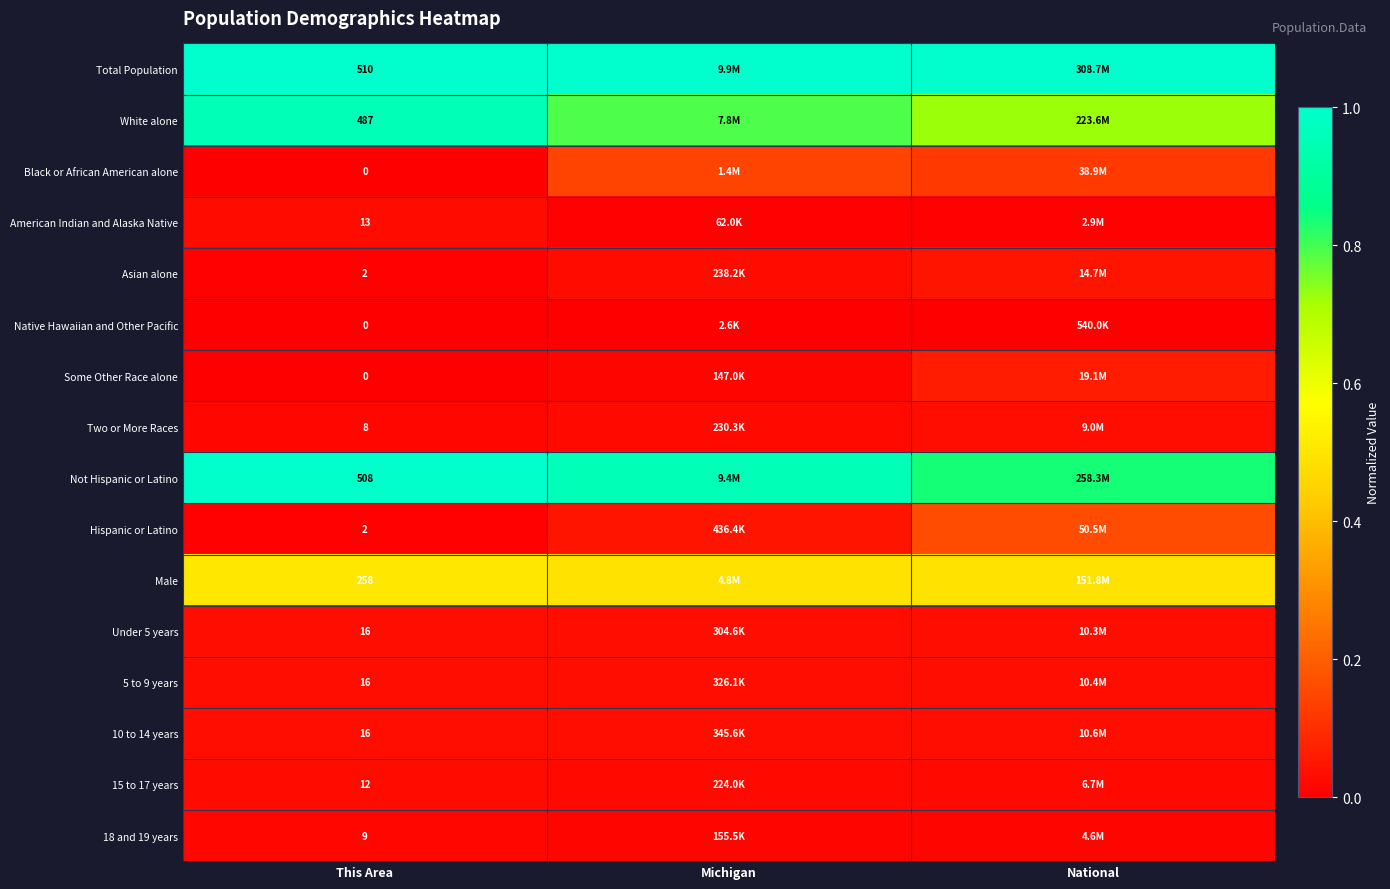

What is the difference between the highest and lowest values at National?

1.0